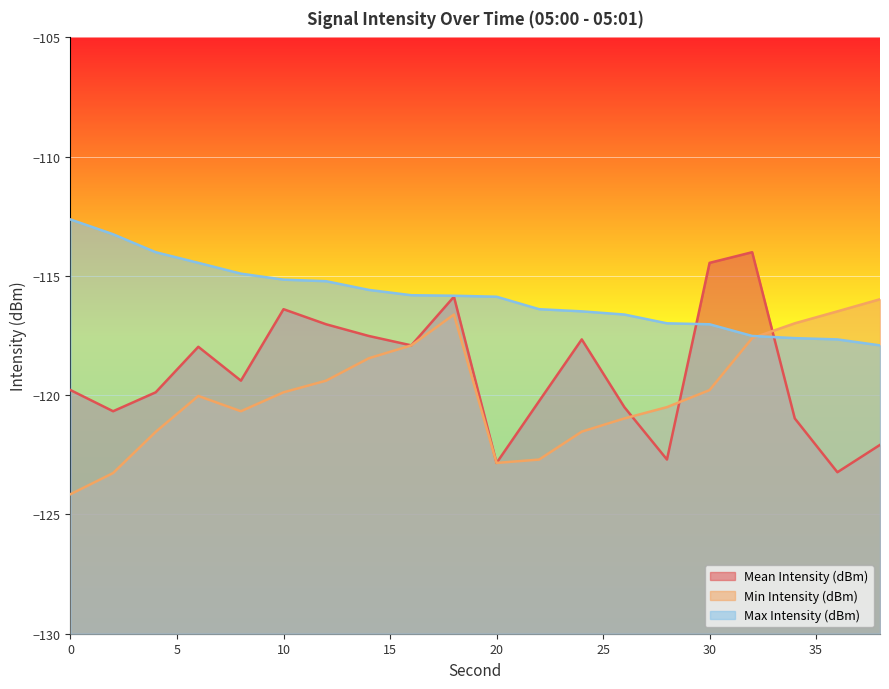

How many interior local valleys does the Mean Intensity (dBm) series have?

6